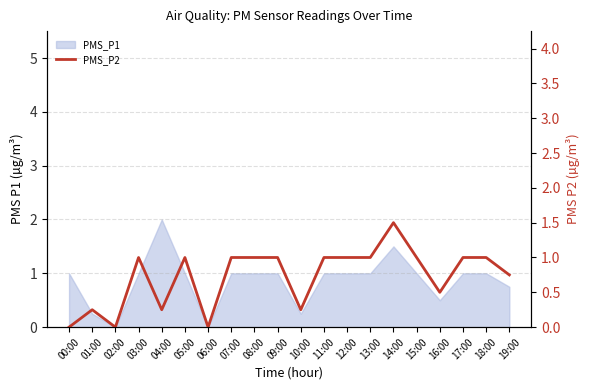

What is the approximate value at 14:00?

1.5